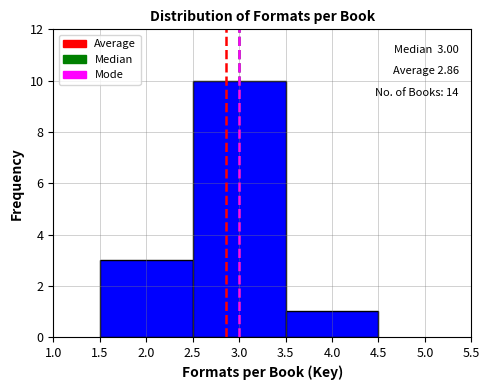

Which range on the x-axis has the tallest bar?

2.5 to 3.5